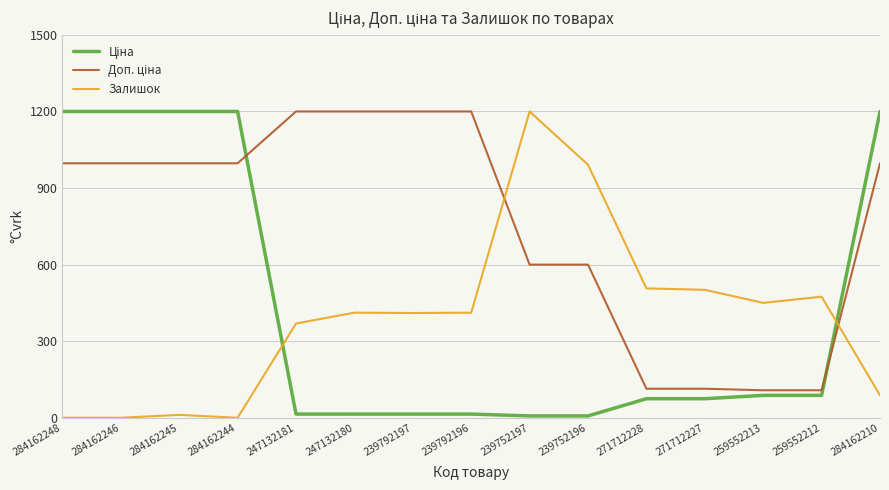

What is the greatest value displayed?

1200.0